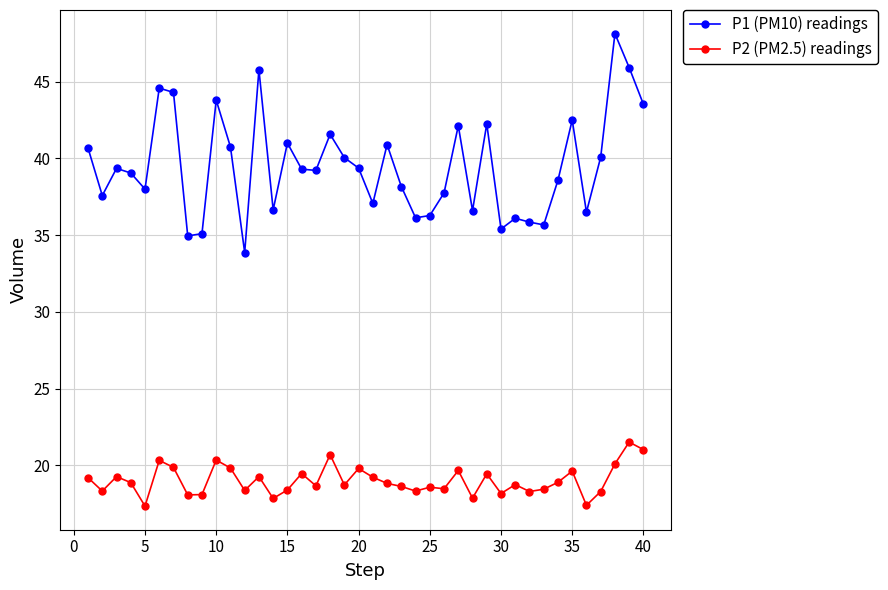

Which series has the widest spread of values?

P1 (PM10) readings